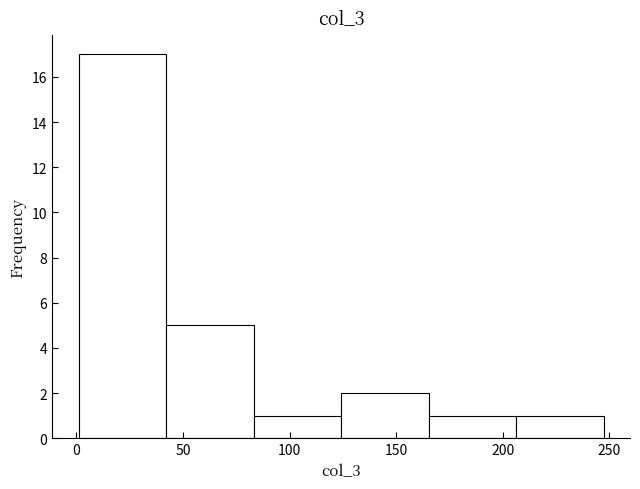

Over which range of the x-axis is the bar tallest?

0 to 40